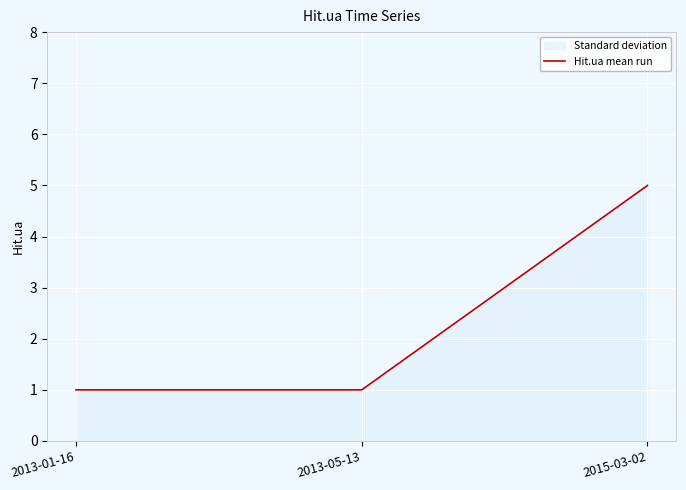

The value at 2013-01-16 is 0. True or false?

False